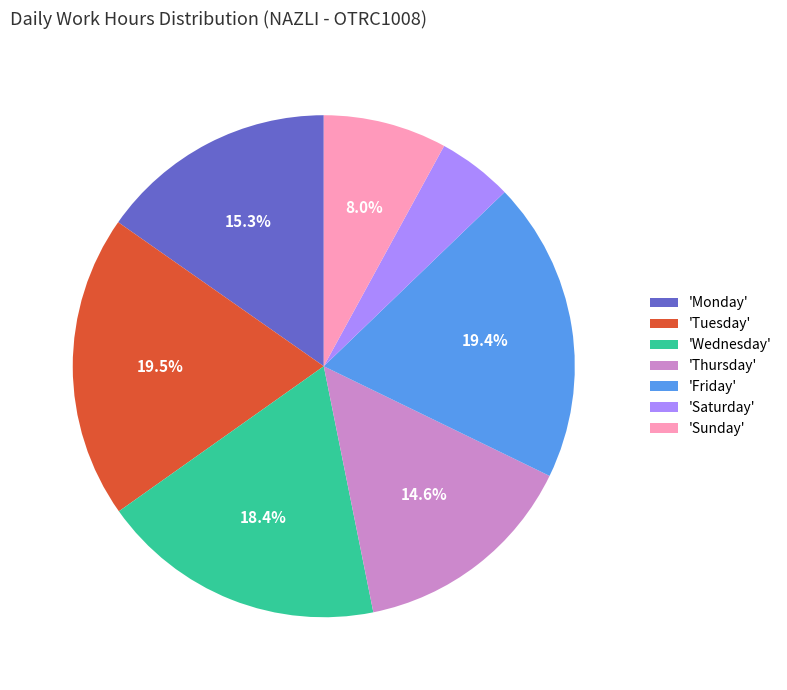

How much of the chart is everything except 'Friday'?

80.6%